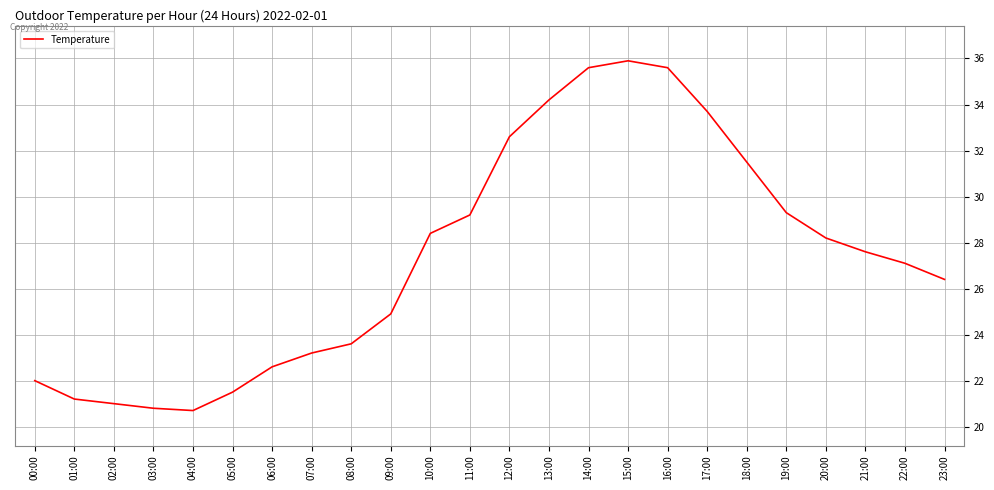

What position from the right is 06:00?

18